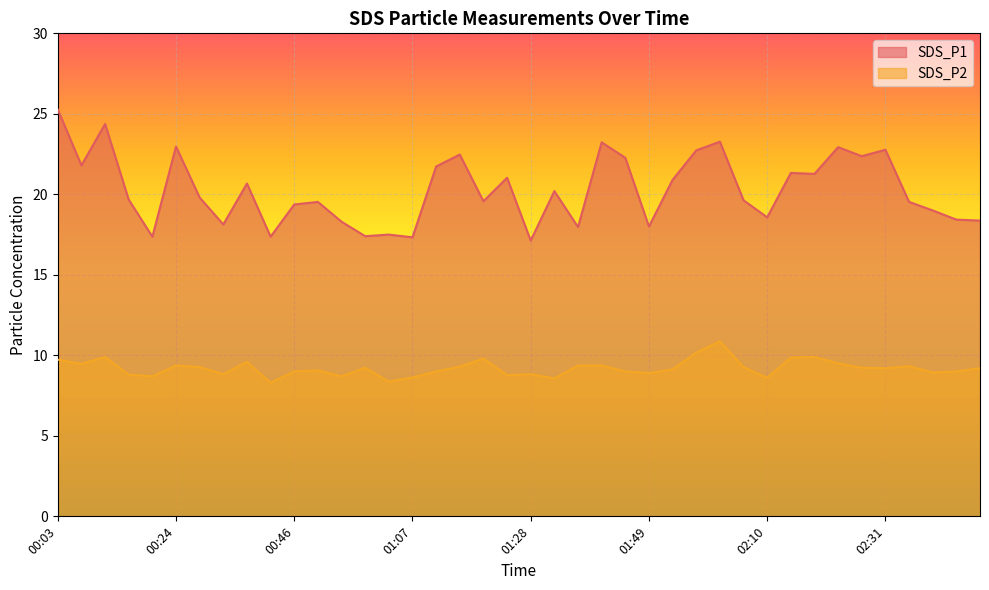

What is the value of the SDS_P2 point at the 28th from the left?

10.2